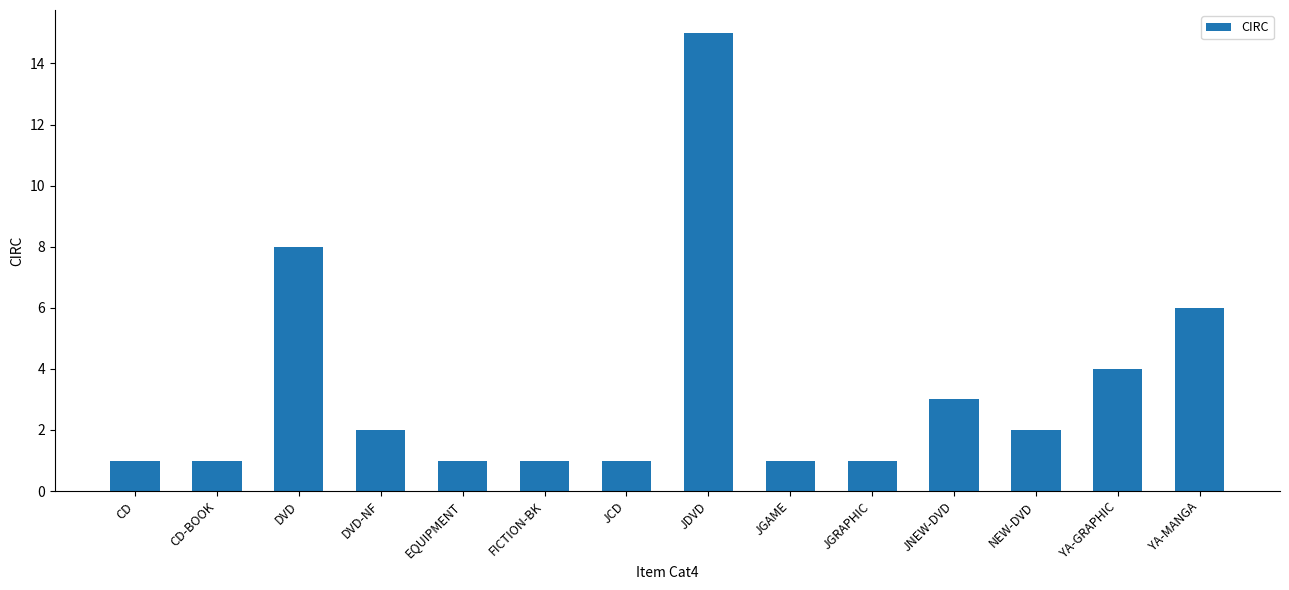

Count the number of data series in this chart.

1